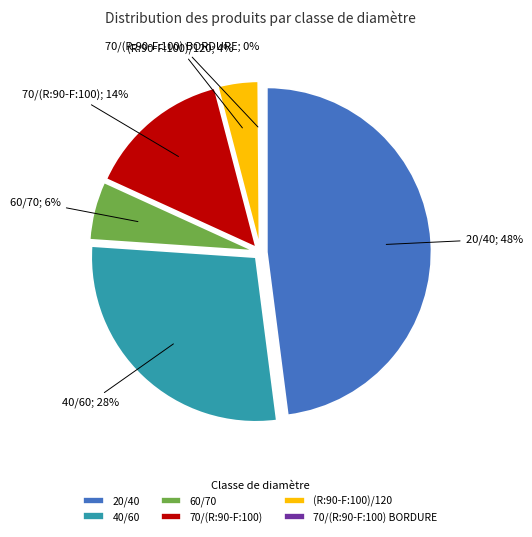

To the nearest percent, what is the average slice percentage?

17%